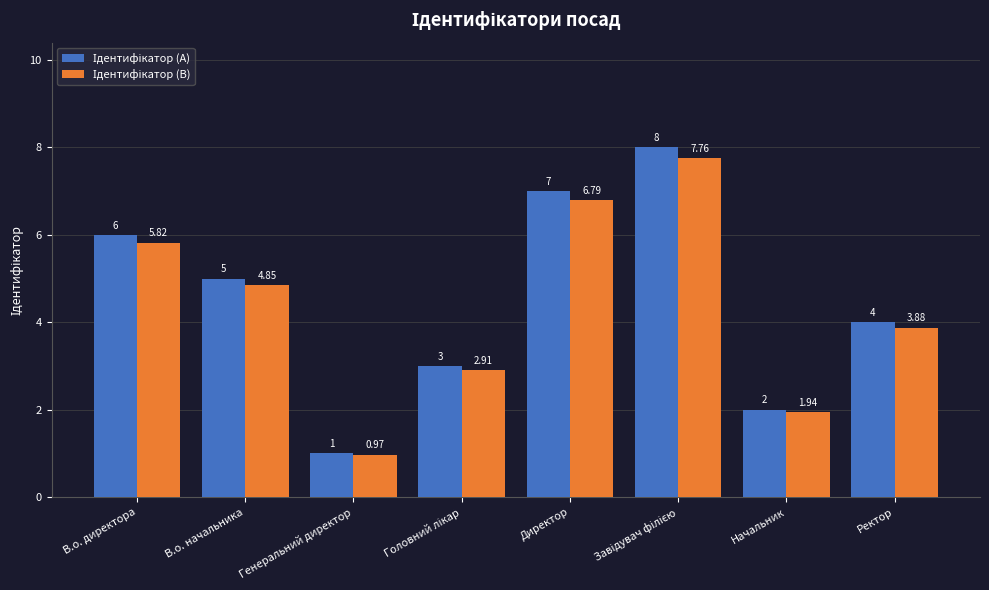

At which category does the chart reach its minimum across all series?

Генеральний директор